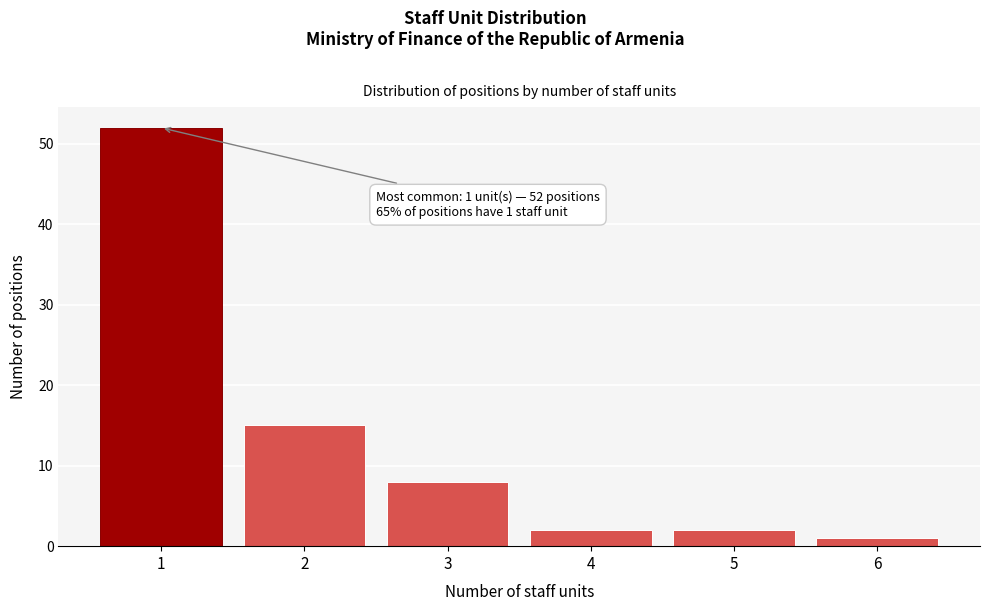

Reading left to right, list all the values displayed in this chart.

52	15	8	2	2	1